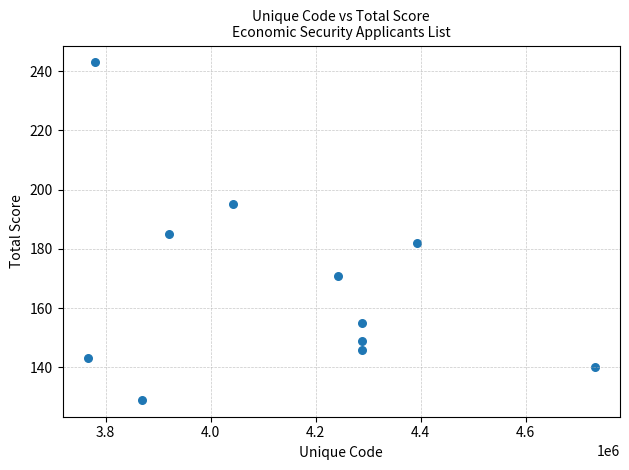

What is the range of Y values (max minus min)?

114